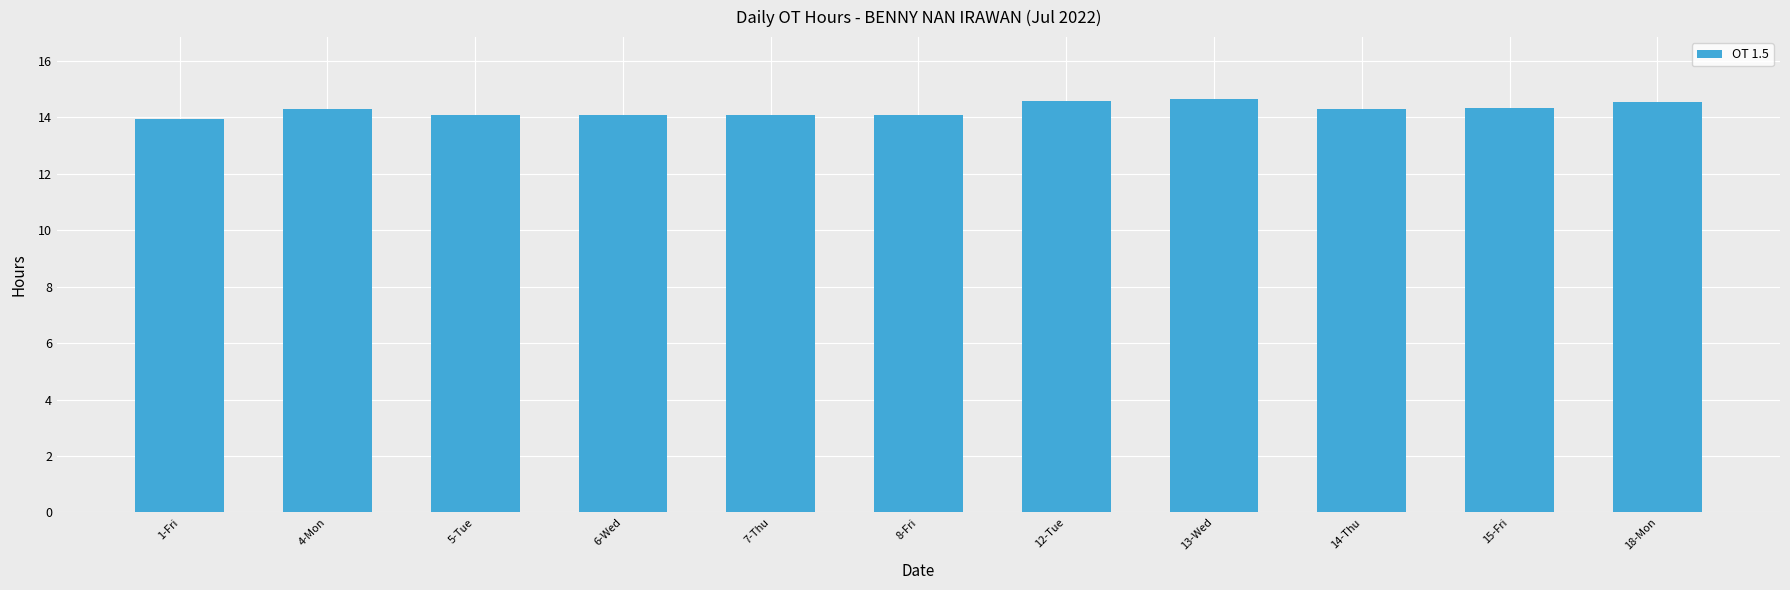

What is the greatest value displayed?

14.7